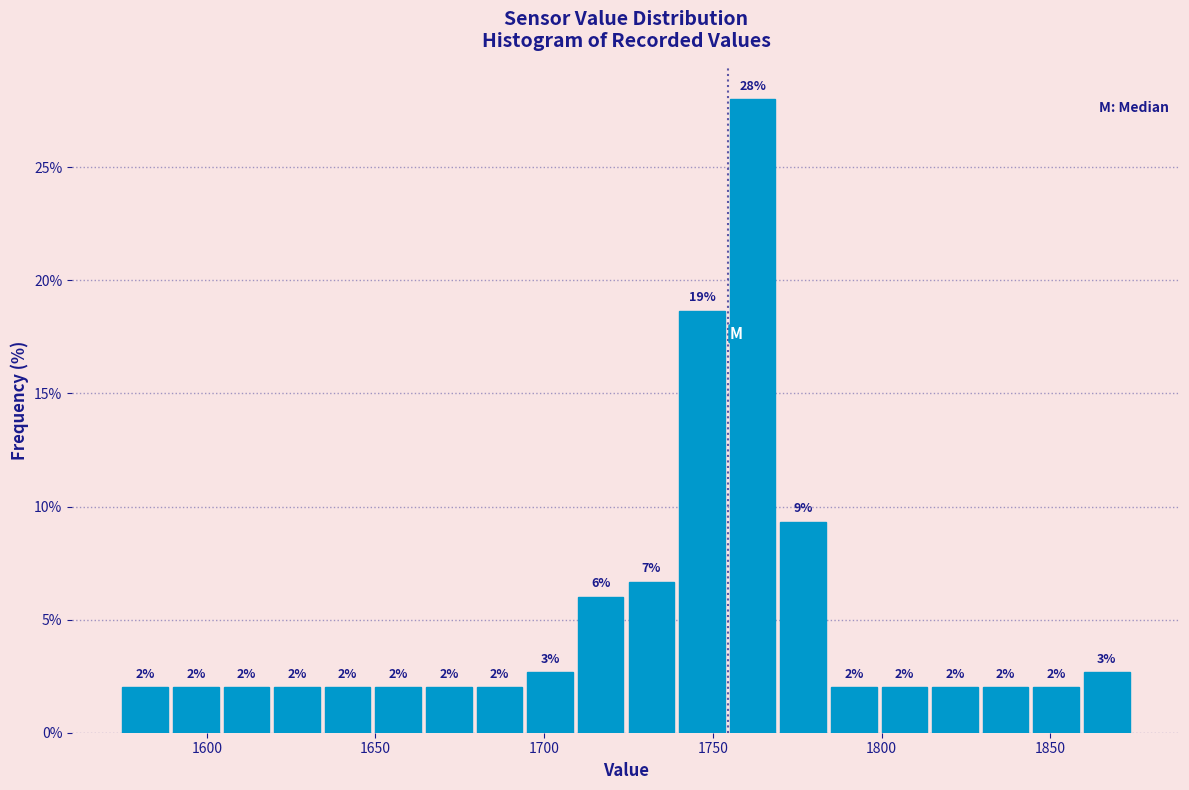

Around what value on the x-axis is the tallest bar? Give the approximate position of its centre, as read against the axis.

1760